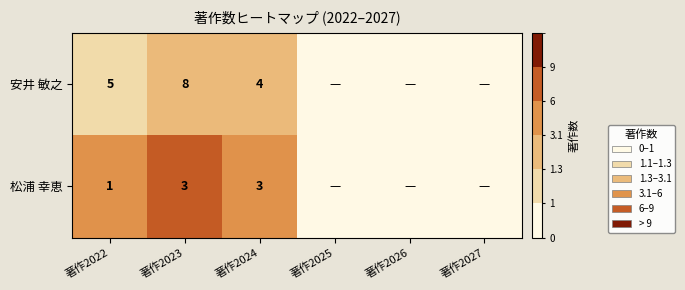

Rank the series at 著作2024 from highest to lowest value.

安井 敏之, 松浦 幸恵